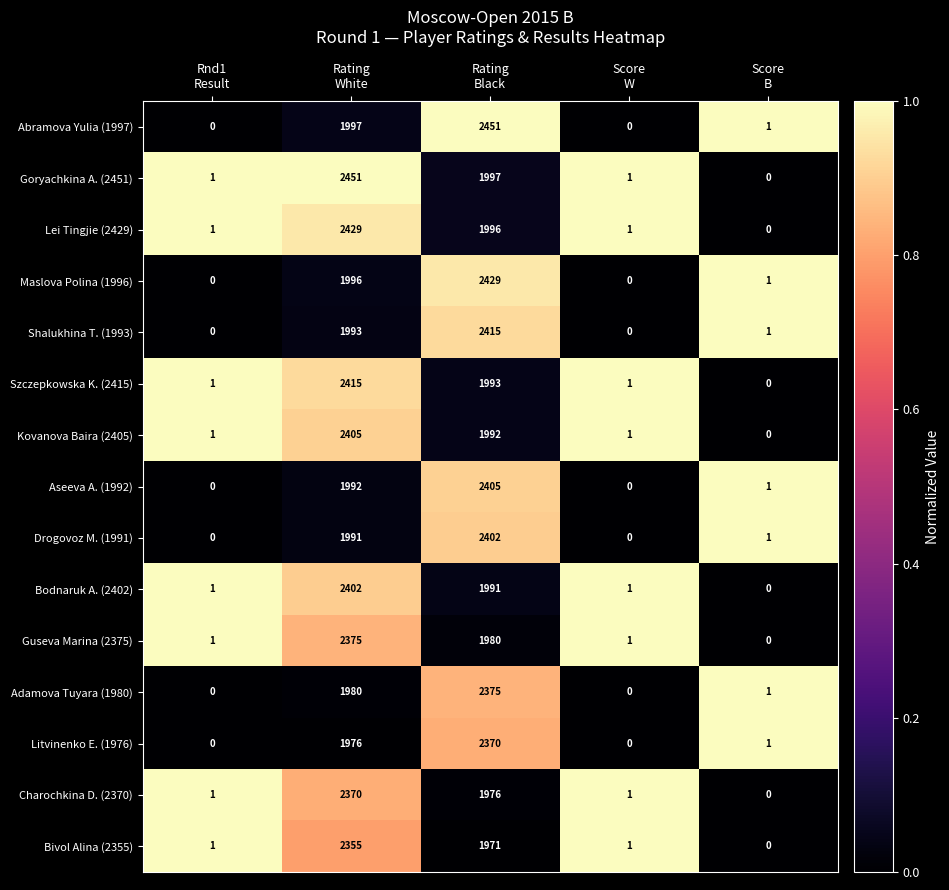

At how many categories does at least one series exceed 0?

5